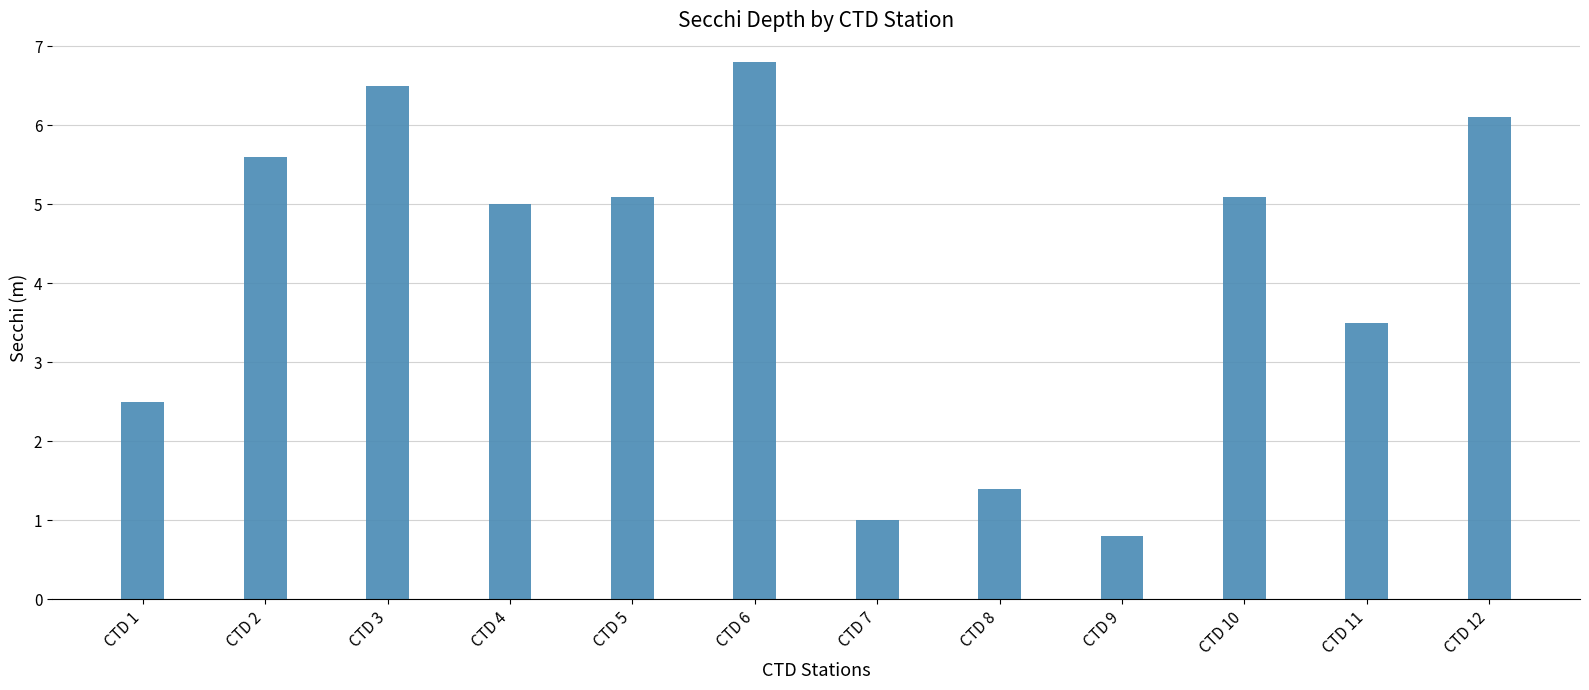

Reading left to right, transcribe all the data shown in this chart.

CTD 1=2.5	CTD 2=5.6	CTD 3=6.5	CTD 4=5.0	CTD 5=5.1	CTD 6=6.8	CTD 7=1.0	CTD 8=1.4	CTD 9=0.8	CTD 10=5.1	CTD 11=3.5	CTD 12=6.1